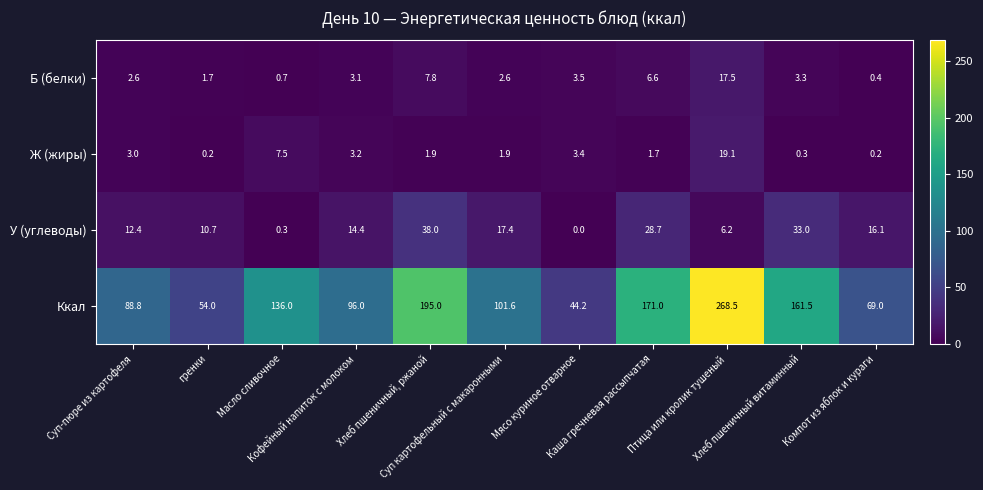

What is the sum of all Ж (жиры) values?

42.4